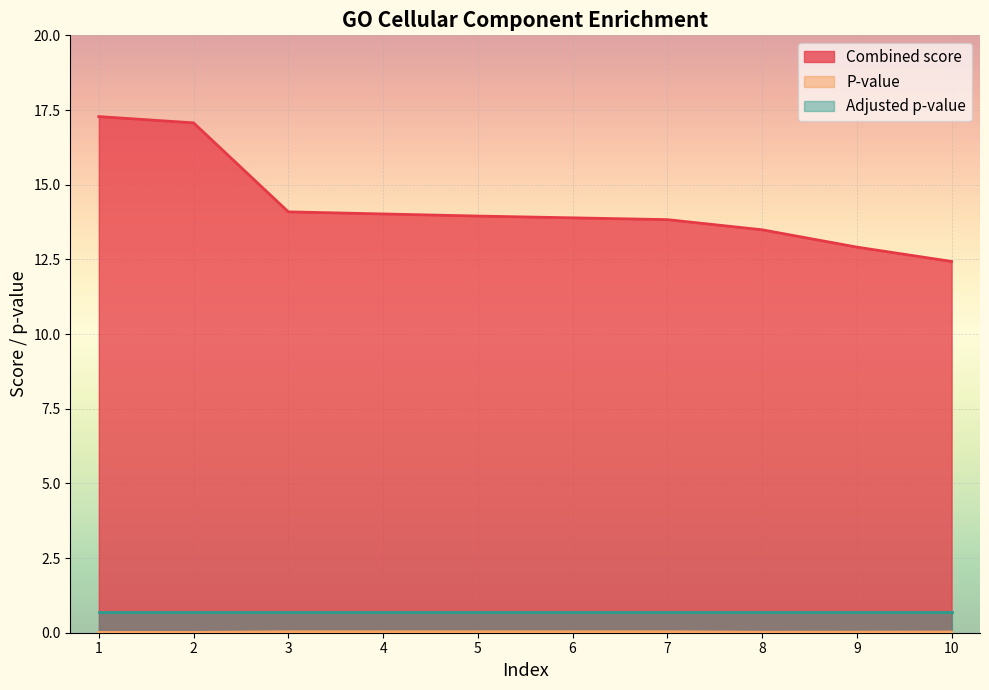

Does the chart display data point markers on the line(s)?

No